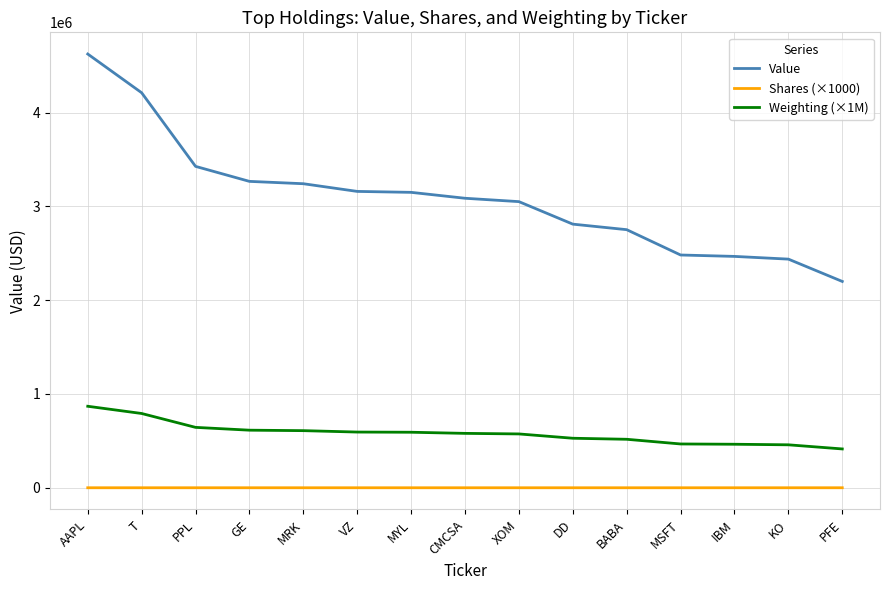

Which series changed the most between MRK and MSFT?

Value